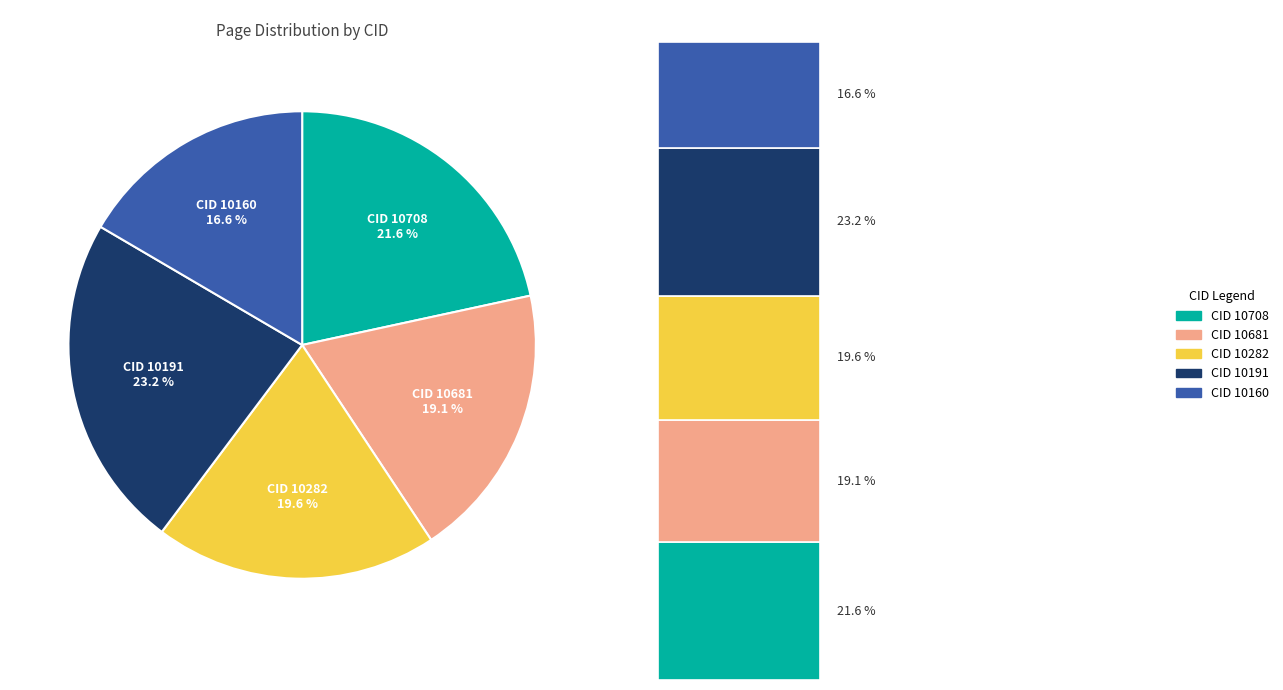

What is the smallest slice in the pie chart?

CID 10160